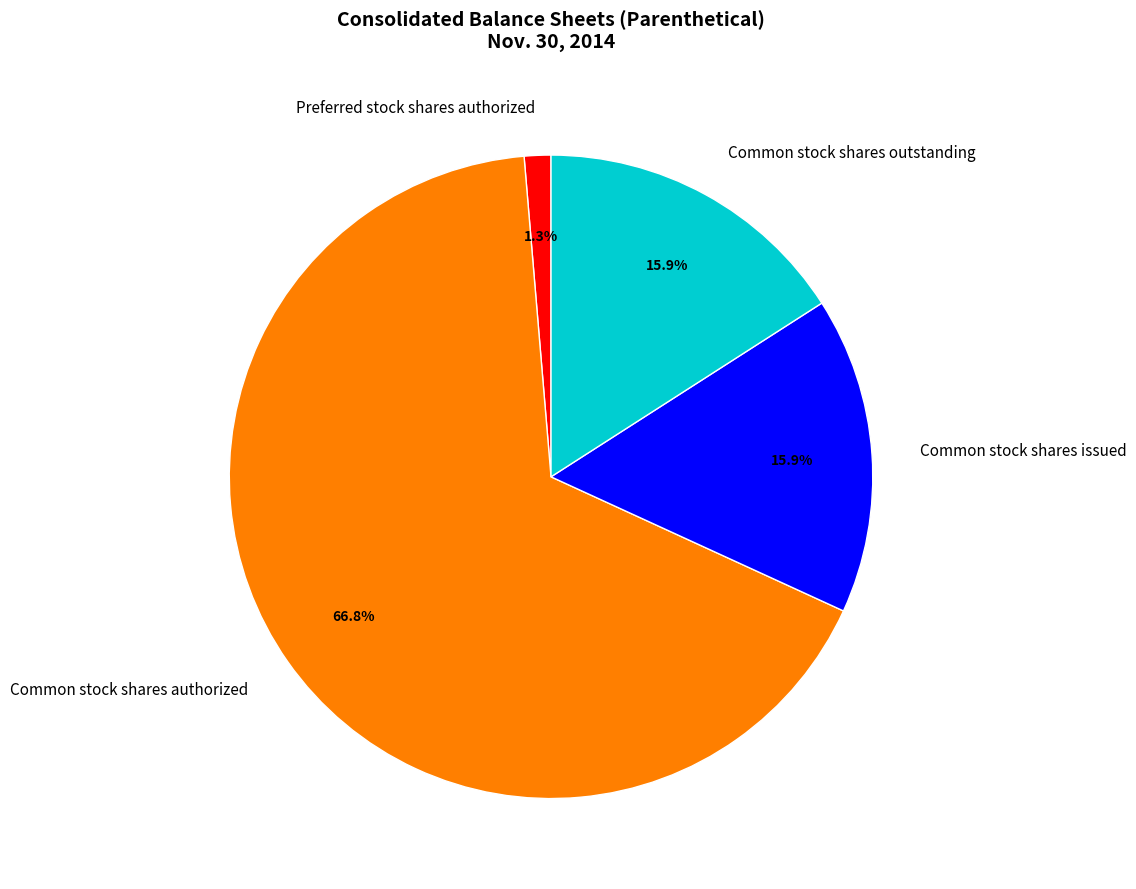

Does any single category account for the majority?

Yes